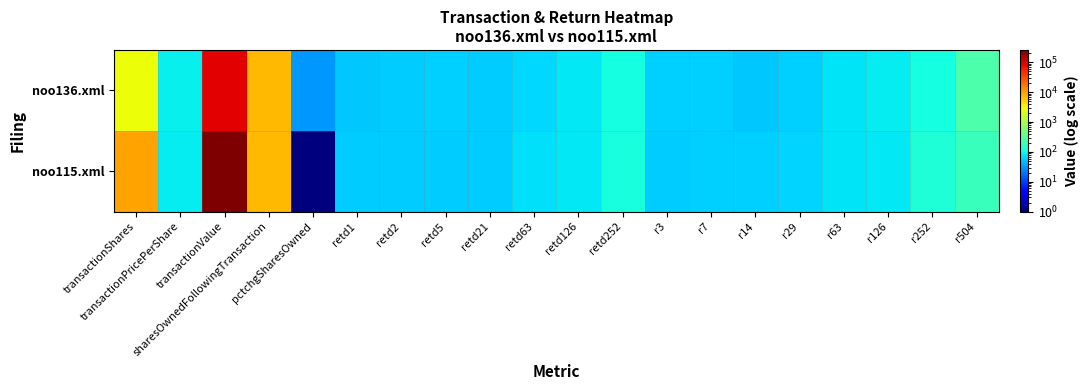

Between sharesOwnedFollowingTransaction and retd2, which is larger?

sharesOwnedFollowingTransaction